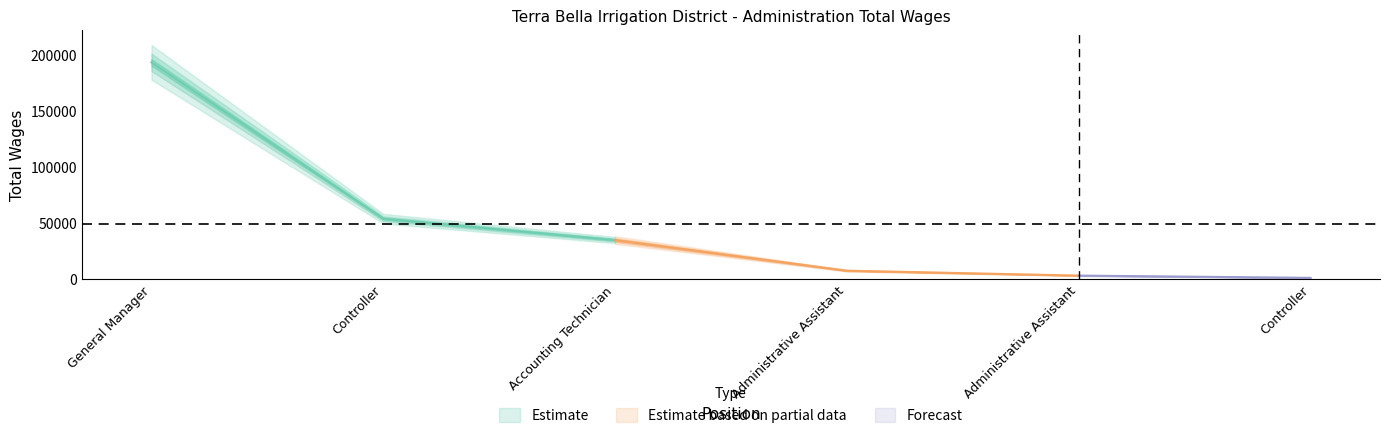

List the labels in order of value, smallest first.

Controller, Administrative Assistant, Administrative Assistant, Accounting Technician, Controller, General Manager